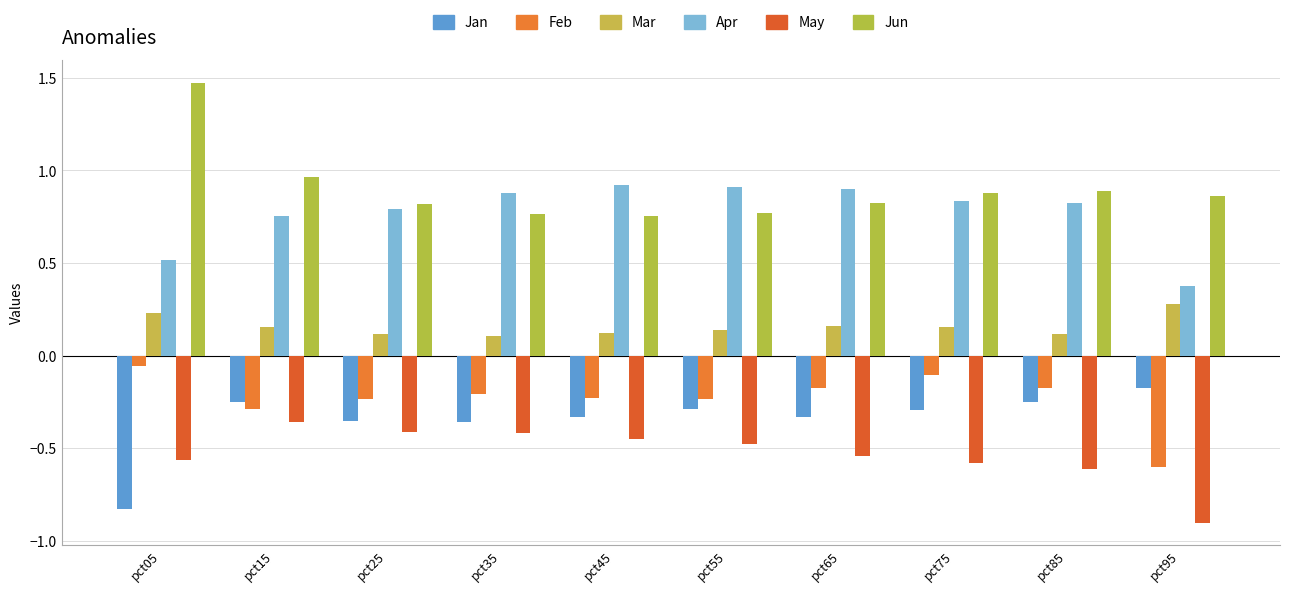

What is the greatest value displayed?

1.5